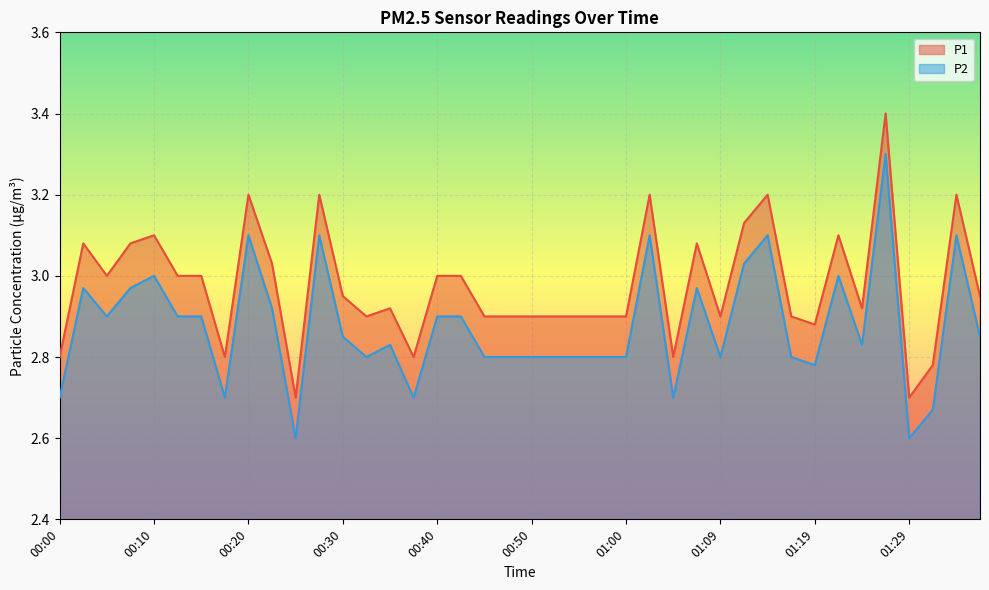

True or false: P2 and P1 intersect in this chart.

False